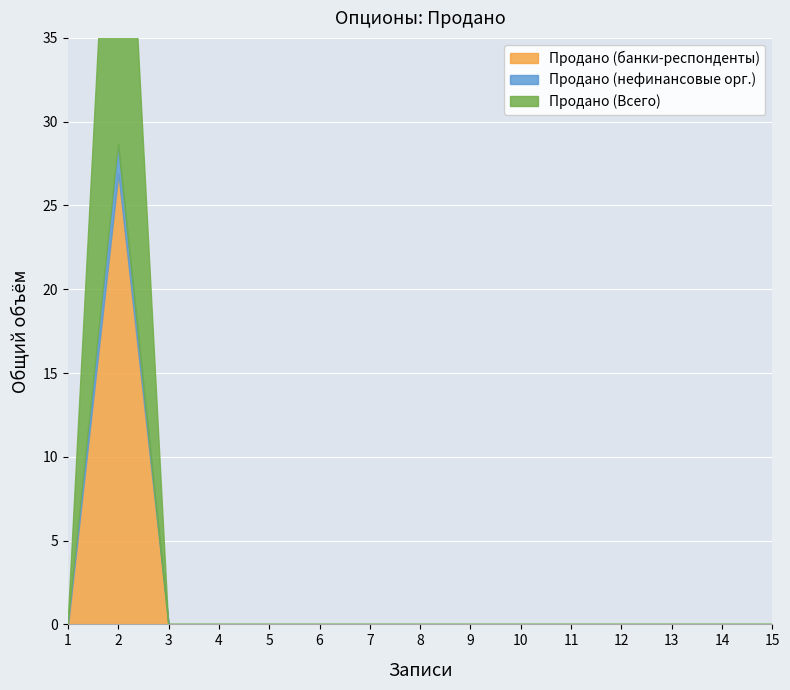

At which label does Продано (банки-респонденты) reach its minimum?

1